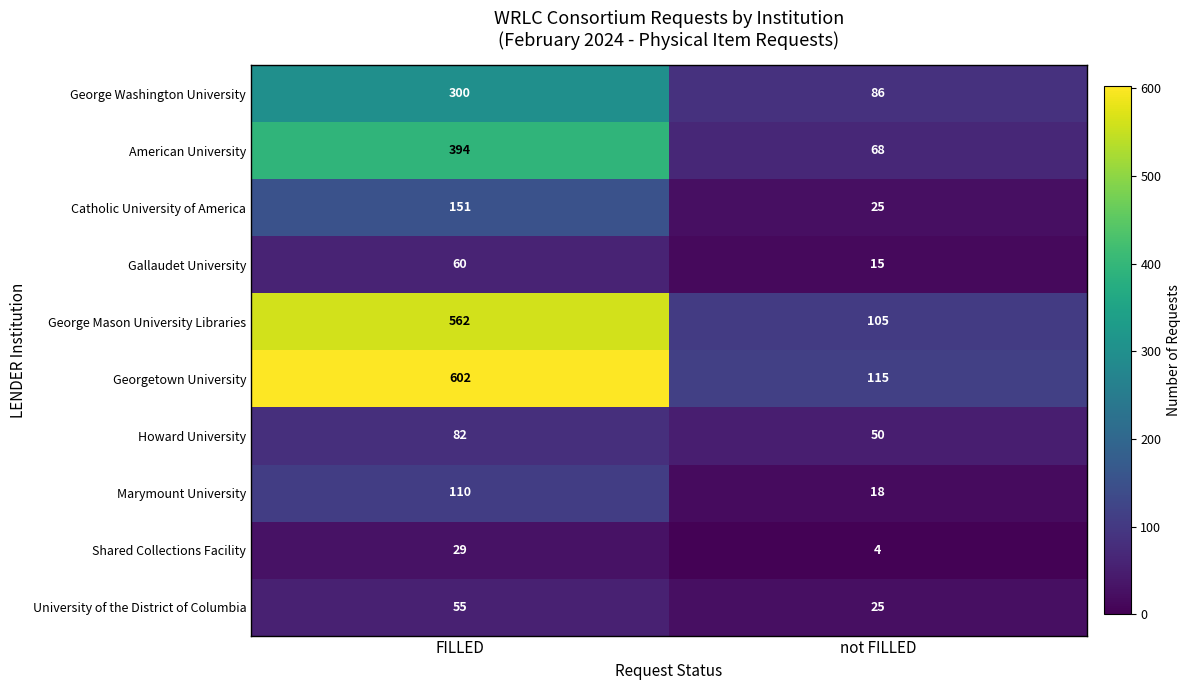

Reading right to left, list all the values displayed in this chart.

George Washington University: 86	300
American University: 68	394
Catholic University of America: 25	151
Gallaudet University: 15	60
George Mason University Libraries: 105	562
Georgetown University: 115	602
Howard University: 50	82
Marymount University: 18	110
Shared Collections Facility: 4	29
University of the District of Columbia: 25	55